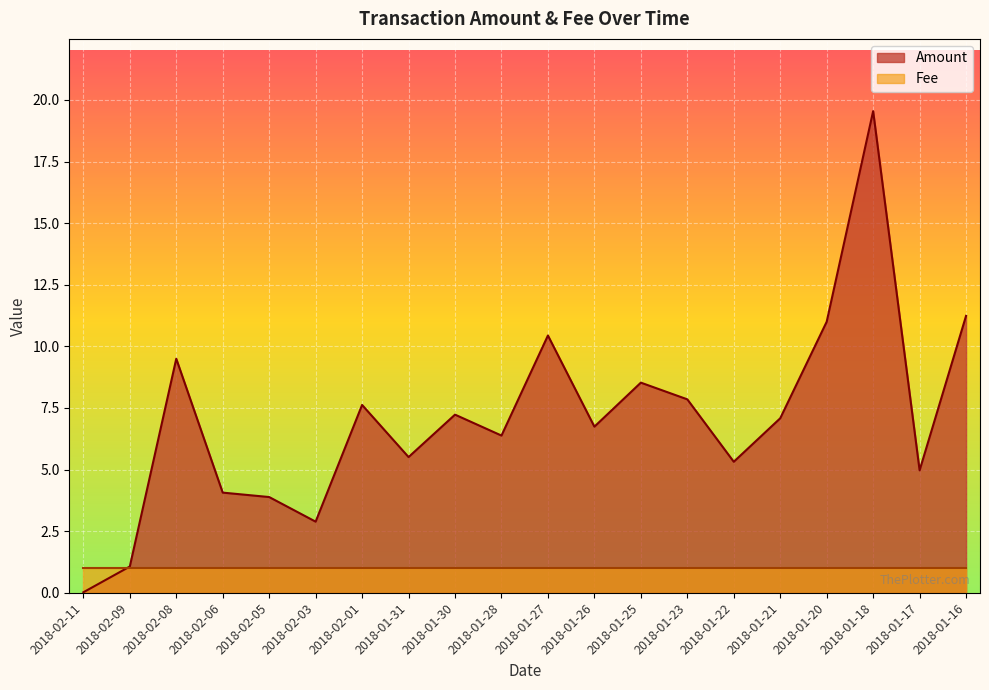

Where is the first local maximum?

2018-02-08